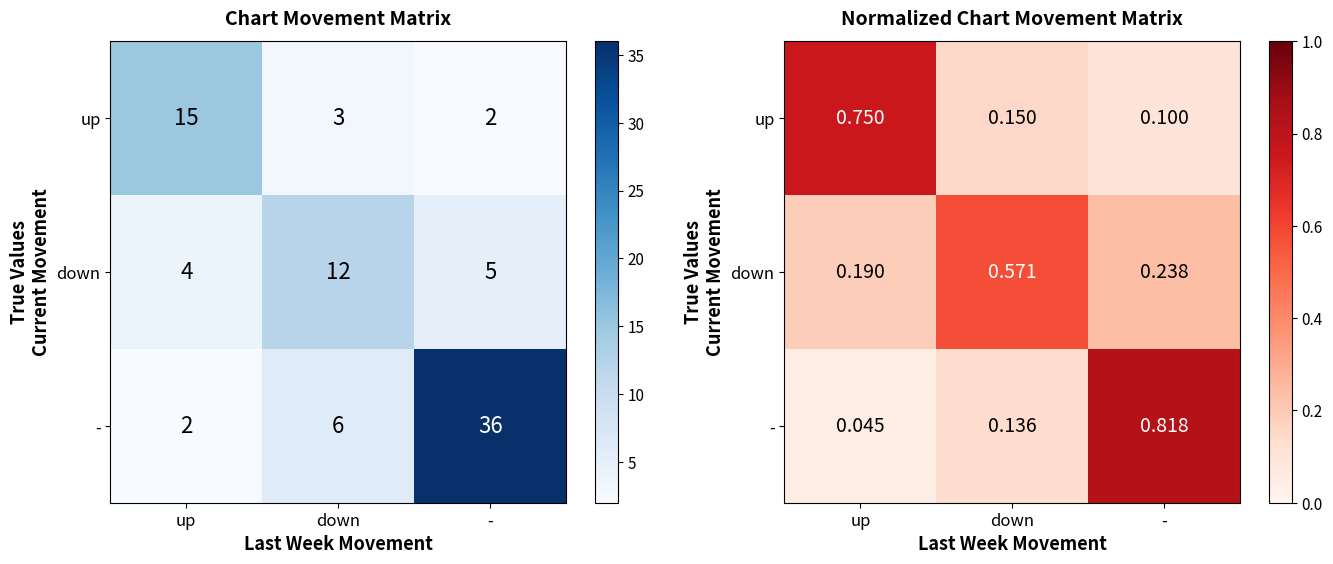

Is it true that - equals 1.3 at -?

False